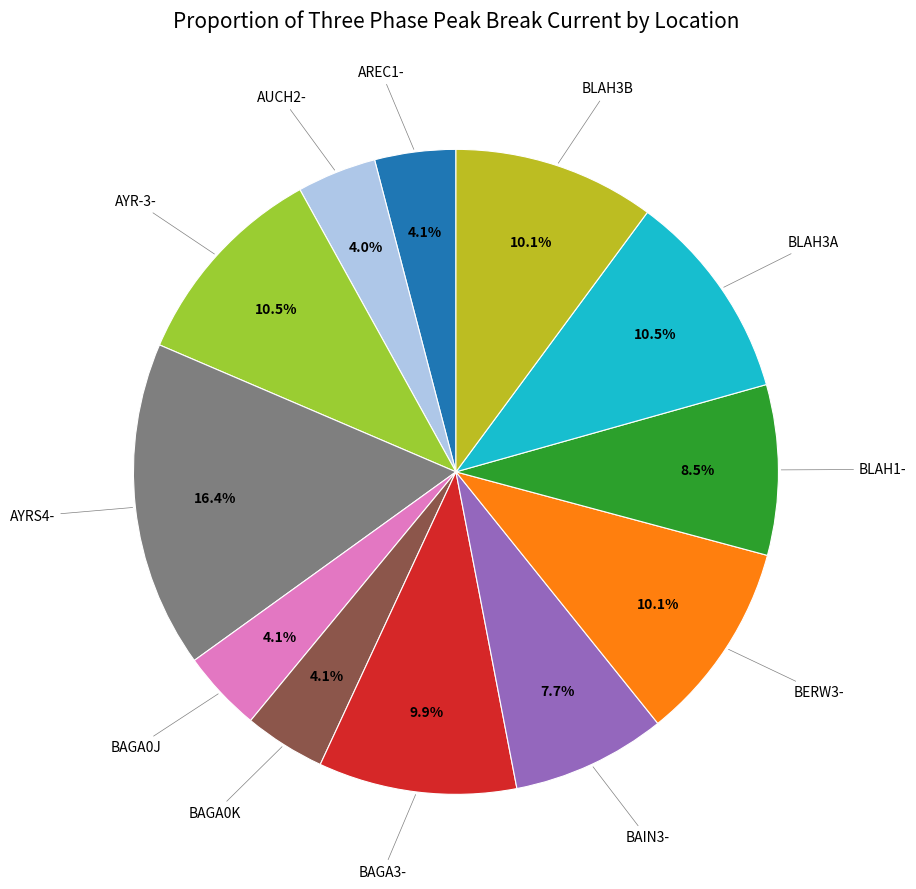

Is there a majority slice in this chart?

No